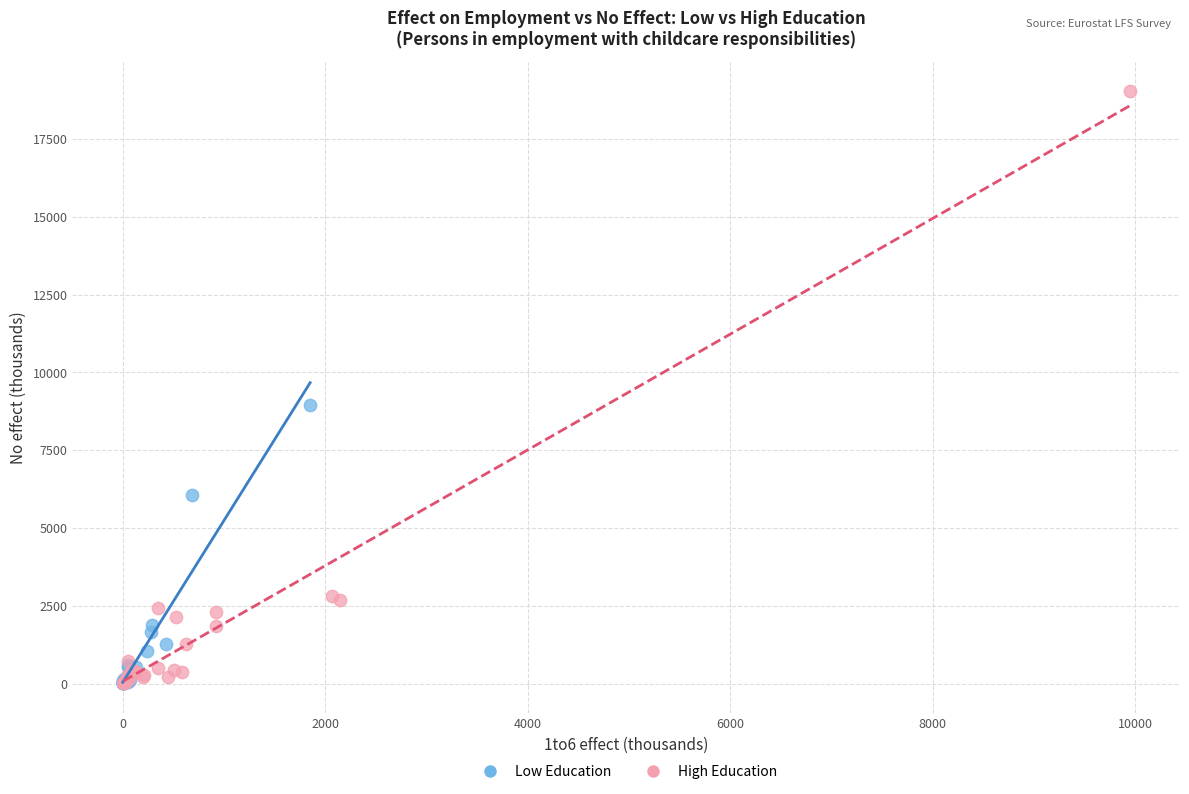

Which series has the largest Y range (max minus min)?

High Education